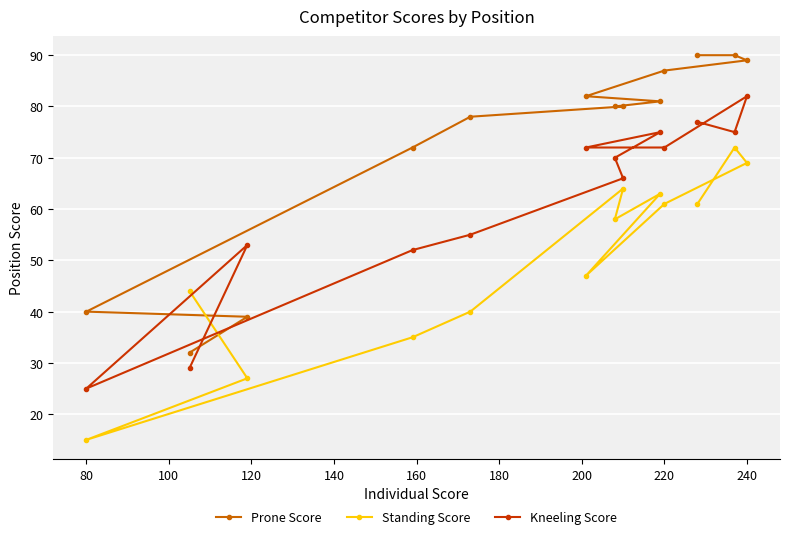

At which category is the sum across all series the highest?

240